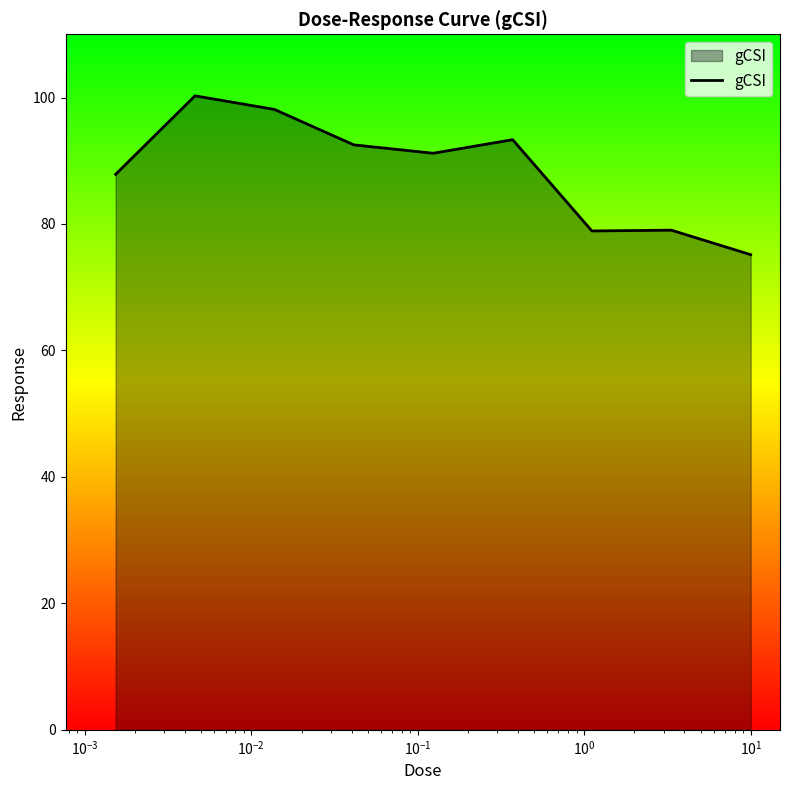

What is the difference between the maximum and minimum values?

25.1